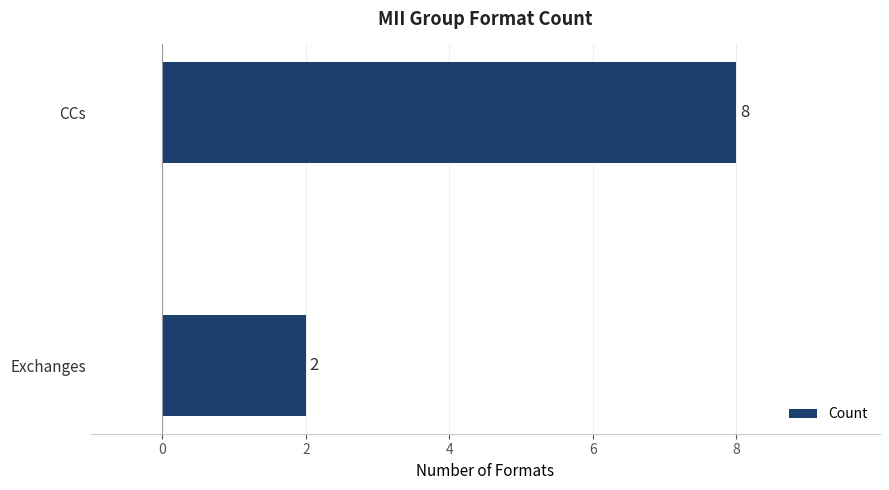

What is the change in value from Exchanges to CCs?

+6